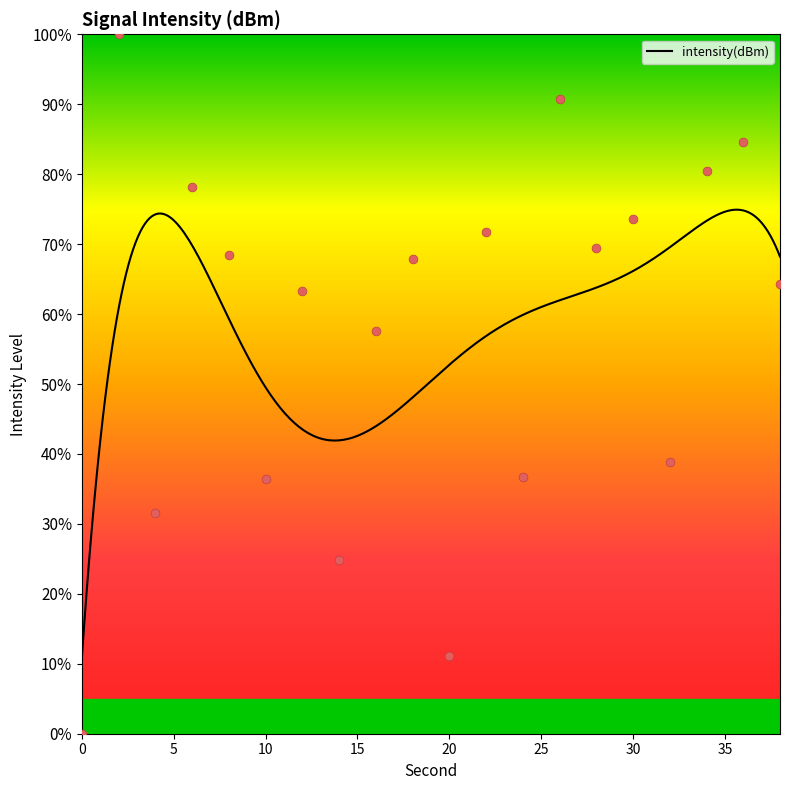

What is the change in value from 6 to 22?

-6.4